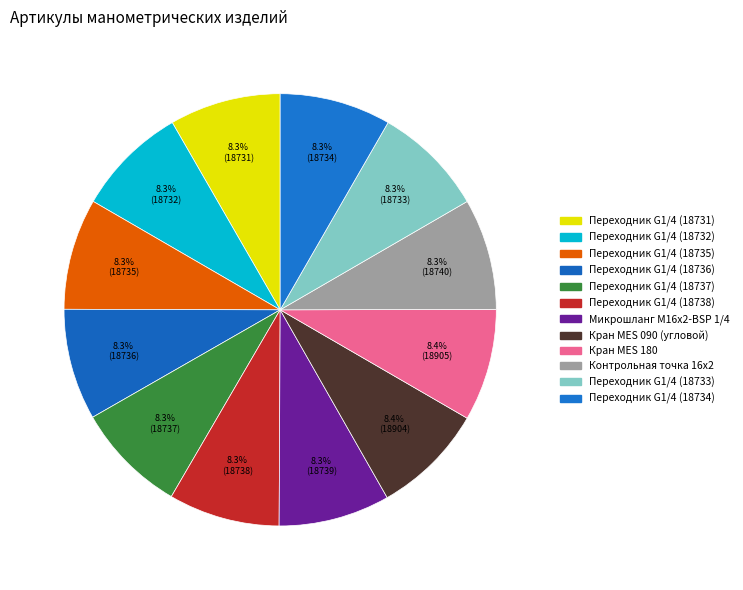

To the nearest percent, what is the average slice percentage?

8%